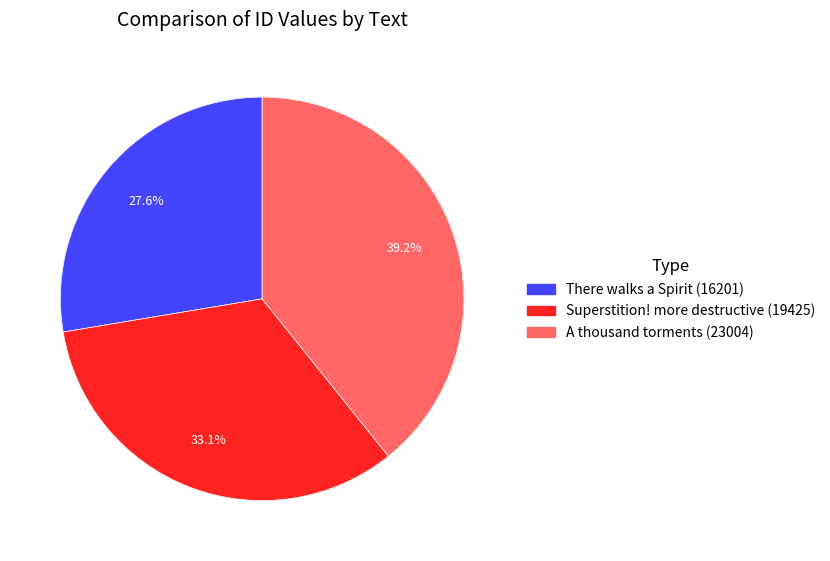

Count the number of slices in the pie.

3